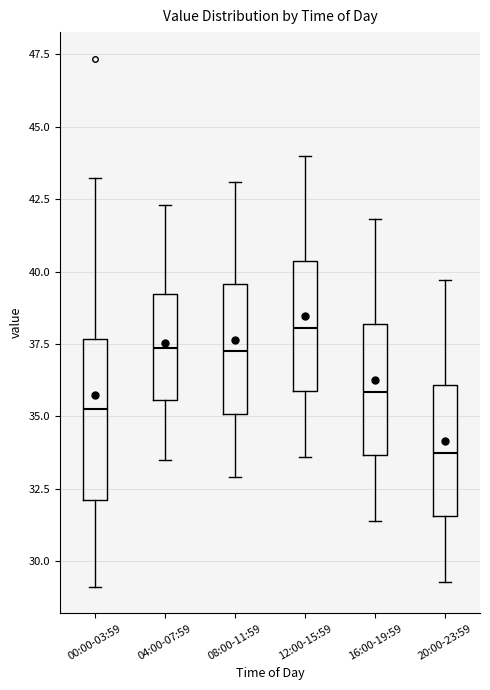

Which box is the tallest, from its lower edge to its upper edge?

00:00-03:59